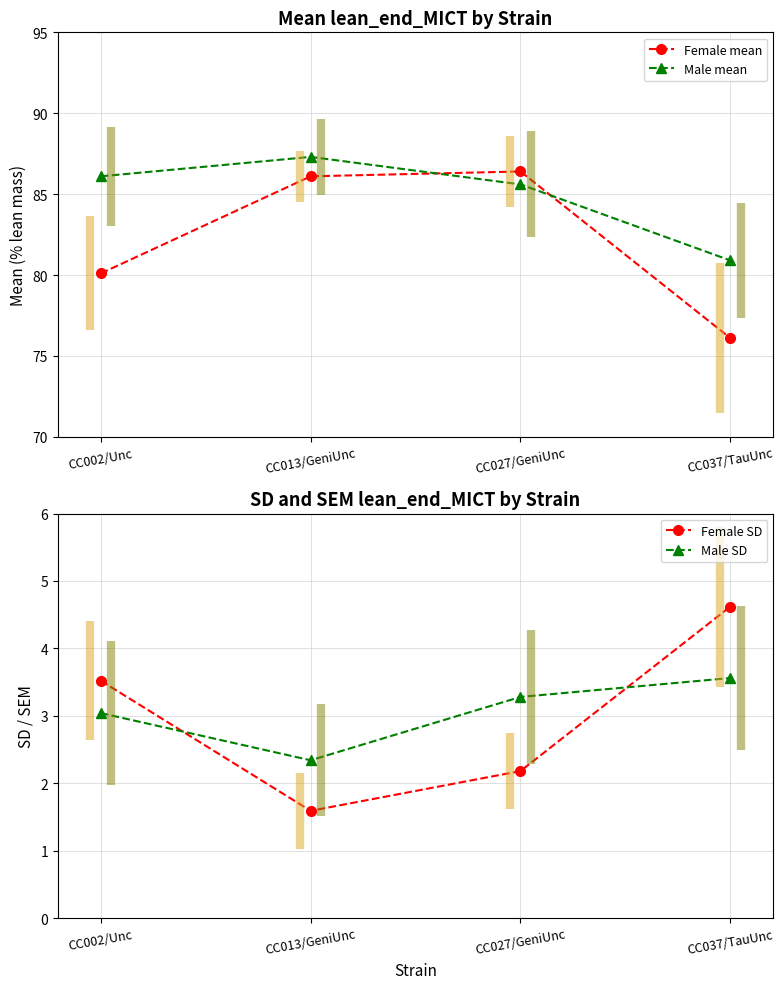

How many categories are shown in the chart?

4